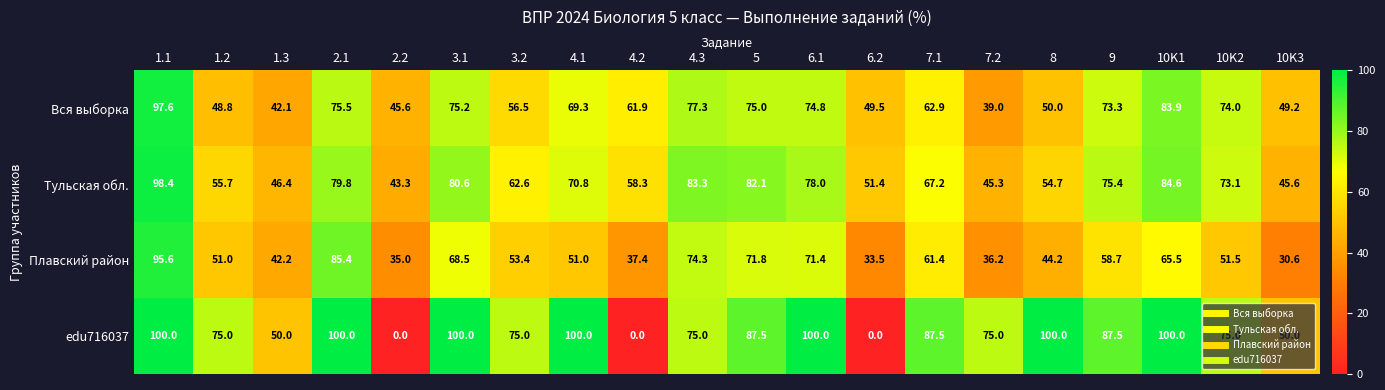

How many categories are shown in the chart?

20